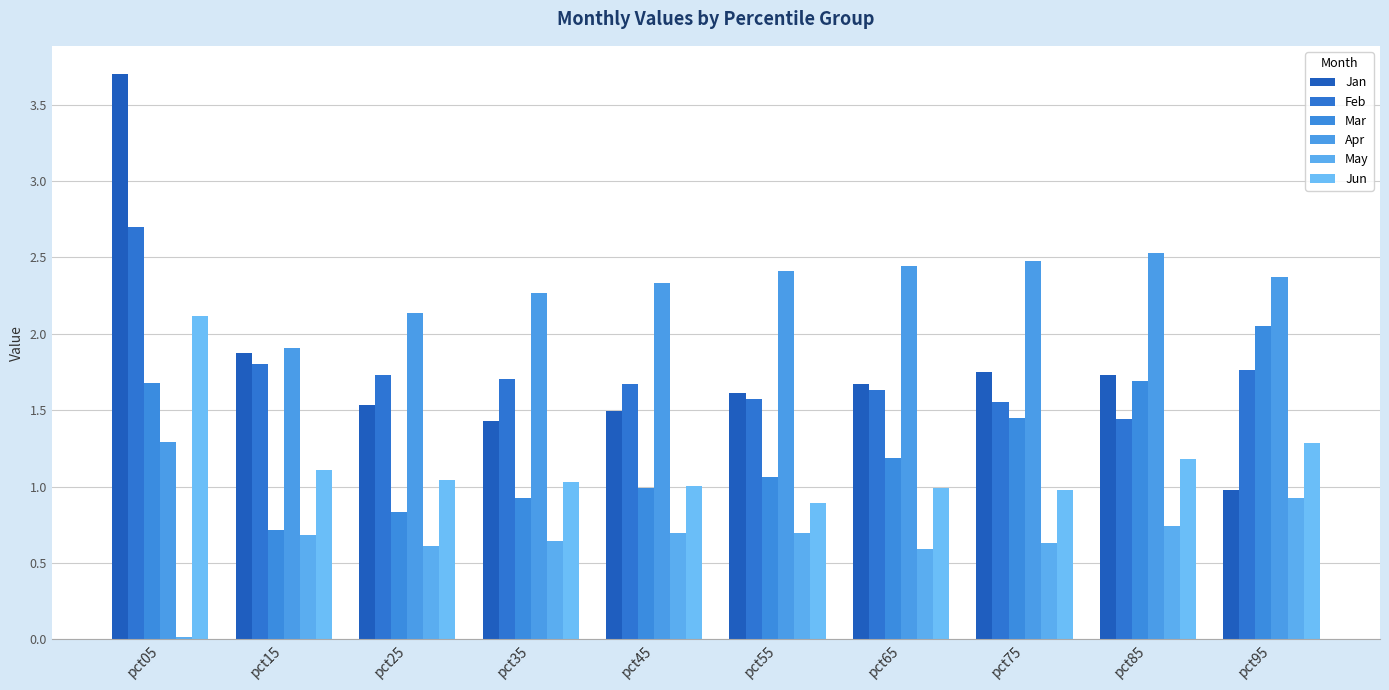

Rank the series at pct25 from lowest to highest value.

May, Mar, Jun, Jan, Feb, Apr